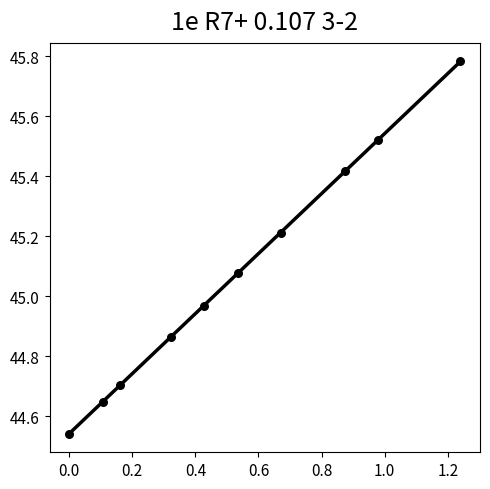

What is the range of Y values (max minus min)?

1.2